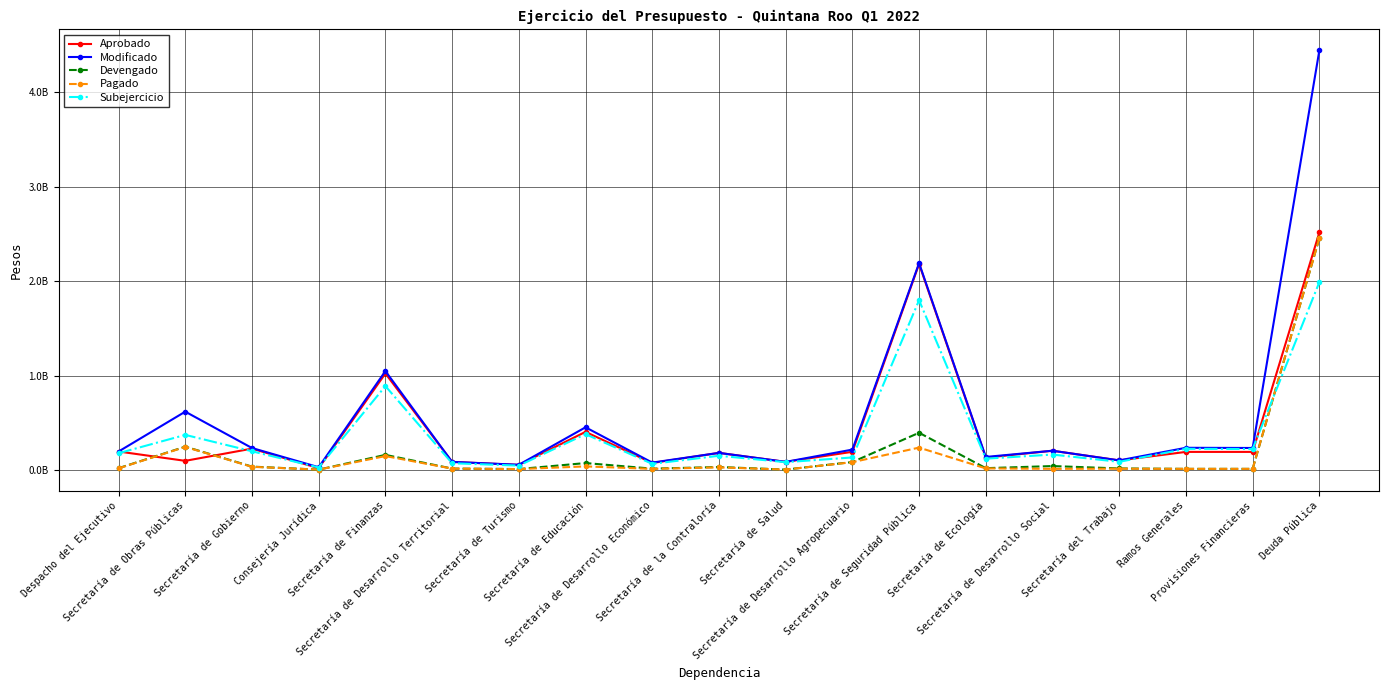

Does the chart have visible grid lines?

Yes